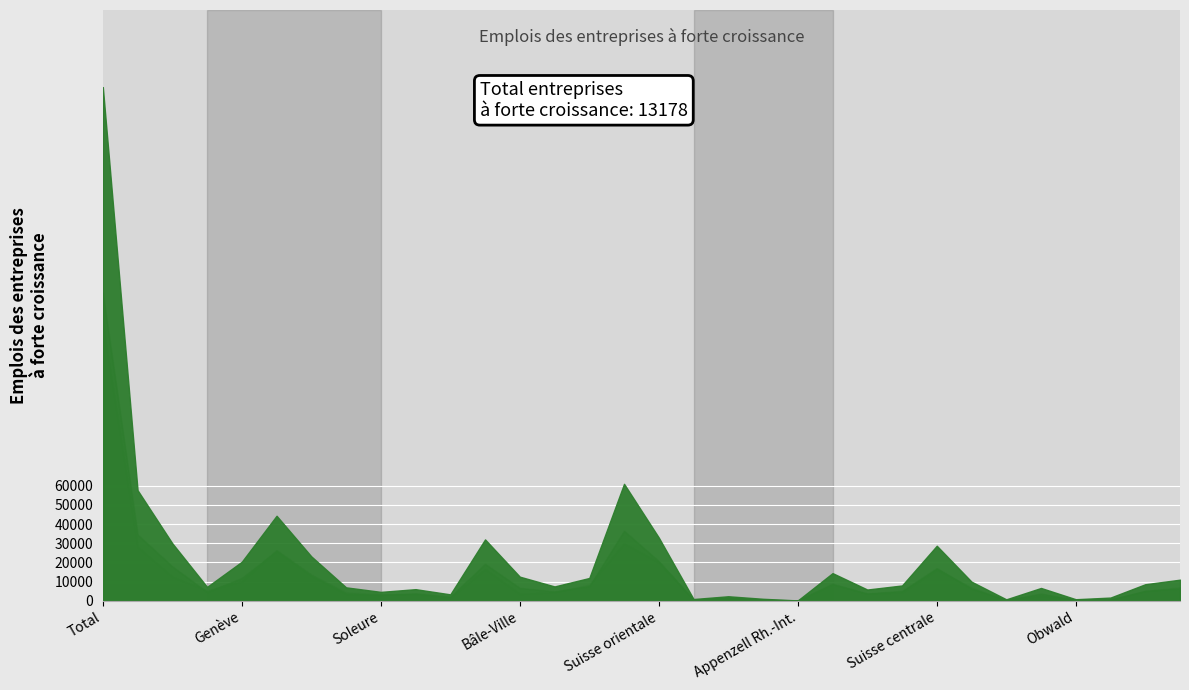

Which label corresponds to the smallest value in the chart?

Appenzell Rh.-Int.